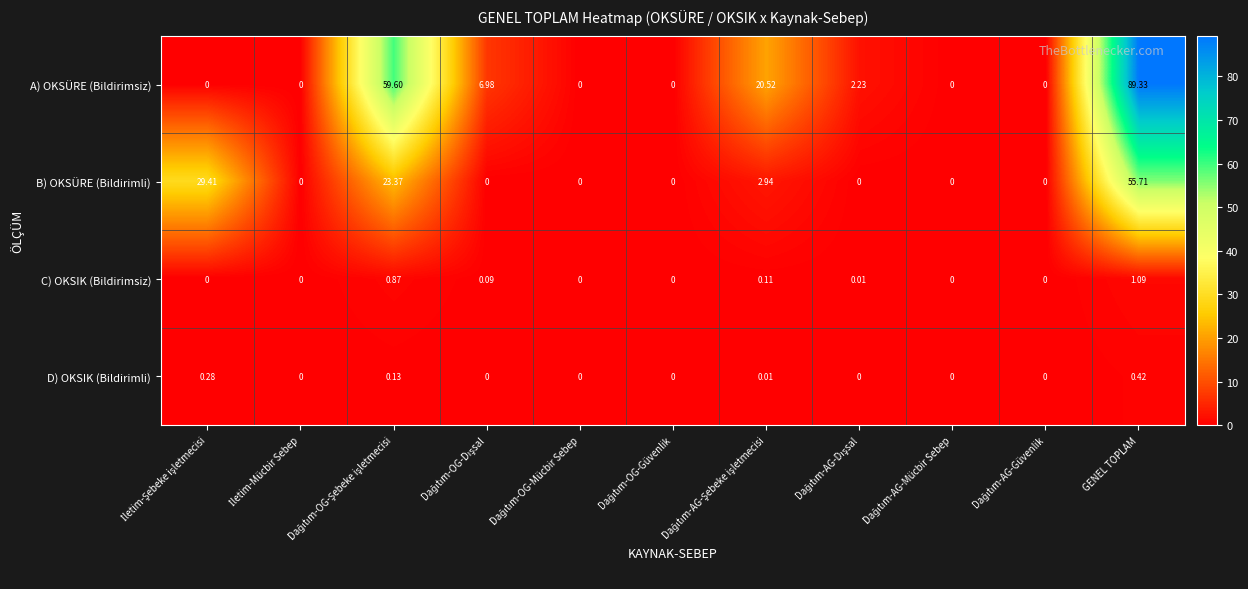

How many data points in D) OKSIK (Bildirimli) are above 0?

4